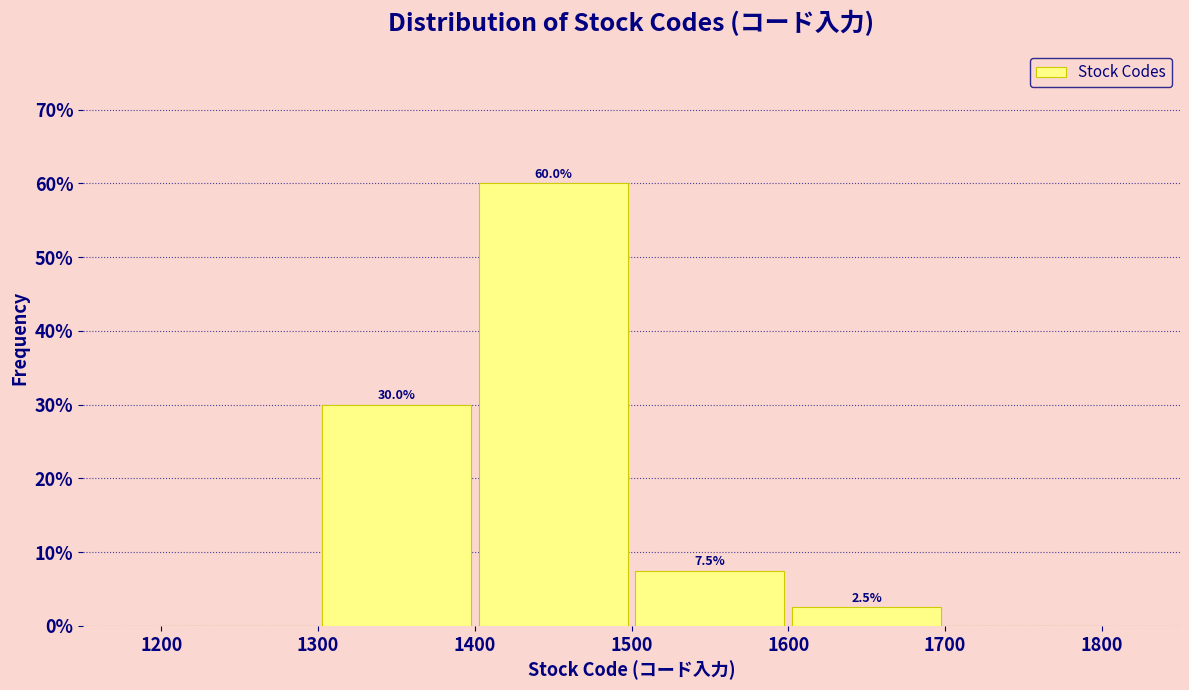

Which range on the x-axis has the tallest bar?

1400 to 1500